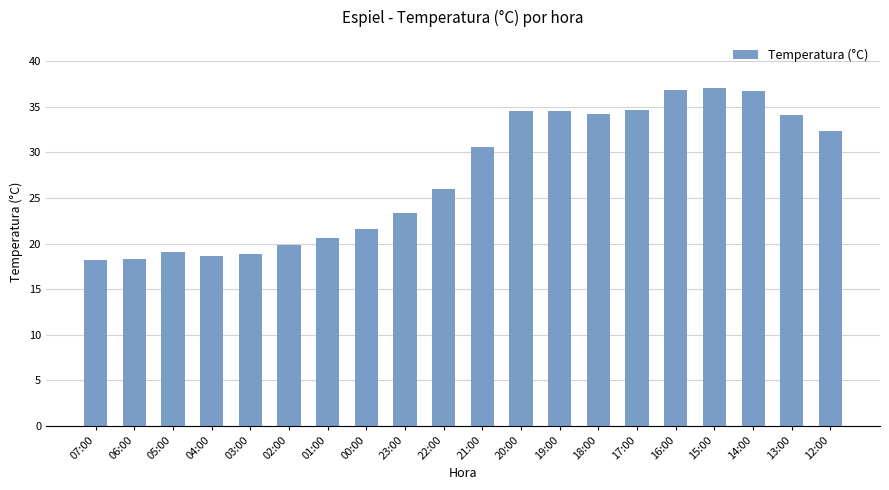

What is the difference between the maximum and minimum values?

18.9